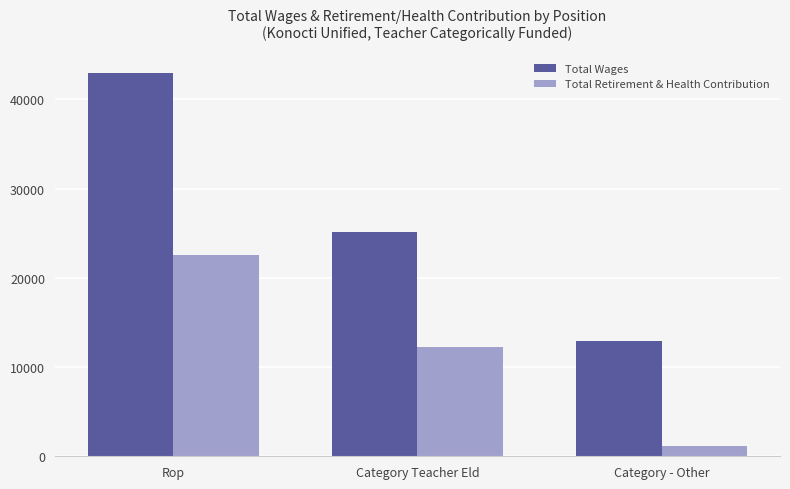

Reading left to right, list all the values displayed in this chart.

Total Wages: Rop=42975	Category Teacher Eld=25152	Category - Other=12944
Total Retirement & Health Contribution: Rop=22609	Category Teacher Eld=12294	Category - Other=1149